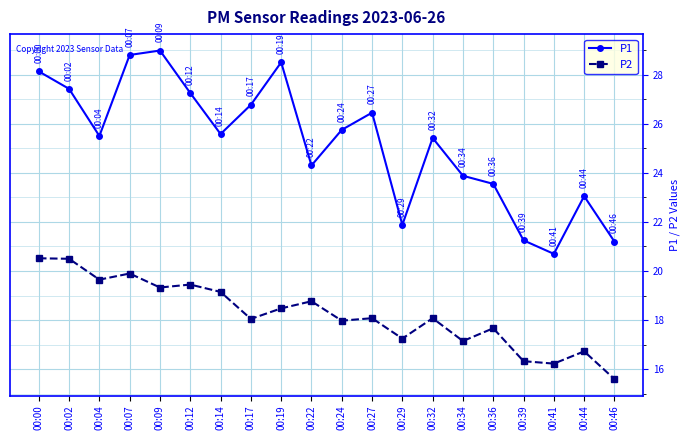

What is the difference between the P2 values at 00:14 and 00:09?

0.2